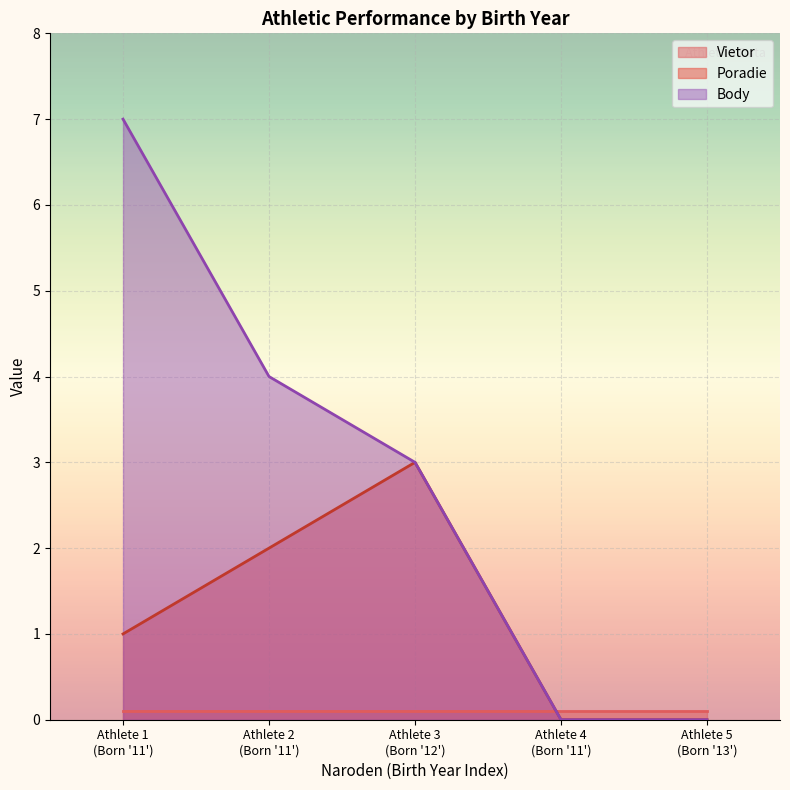

At which category is the sum across all series the highest?

Athlete 1
(Born '11')